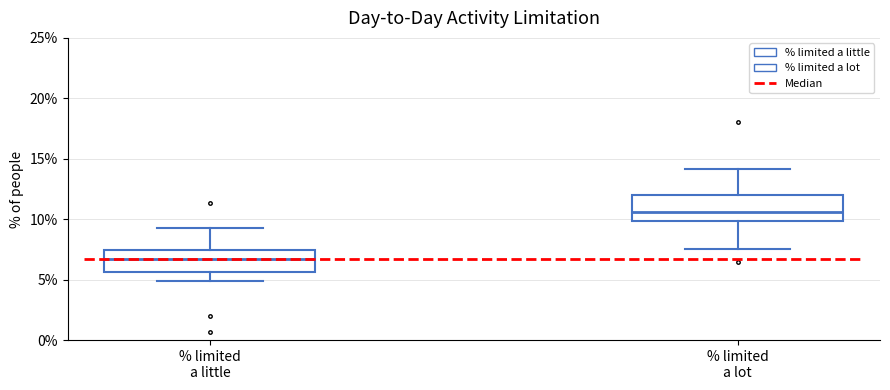

Reading left to right, transcribe this box plot: for each box, give where its median line is, the range the box spans, and where its two whiskers end, as read against the y-axis. The values are not printed on the chart, so give them approximately, as read against the axis.

% limited a little: median 6.5, box 5.5 to 7.5, whiskers 5.0 to 9.5
% limited a lot: median 10.5, box 10.0 to 12.0, whiskers 7.5 to 14.0